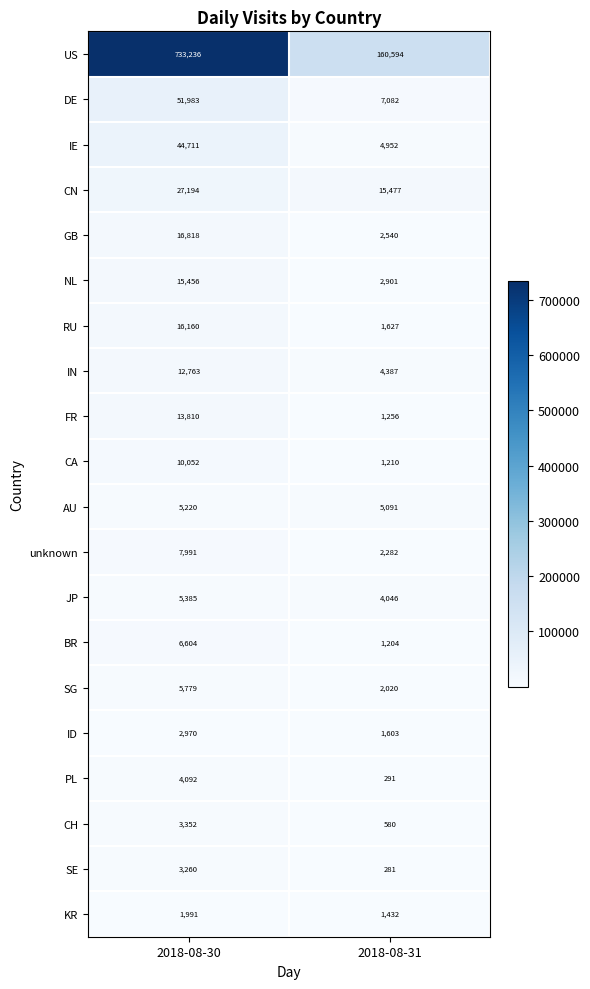

Which category has the lowest value across all series?

2018-08-31